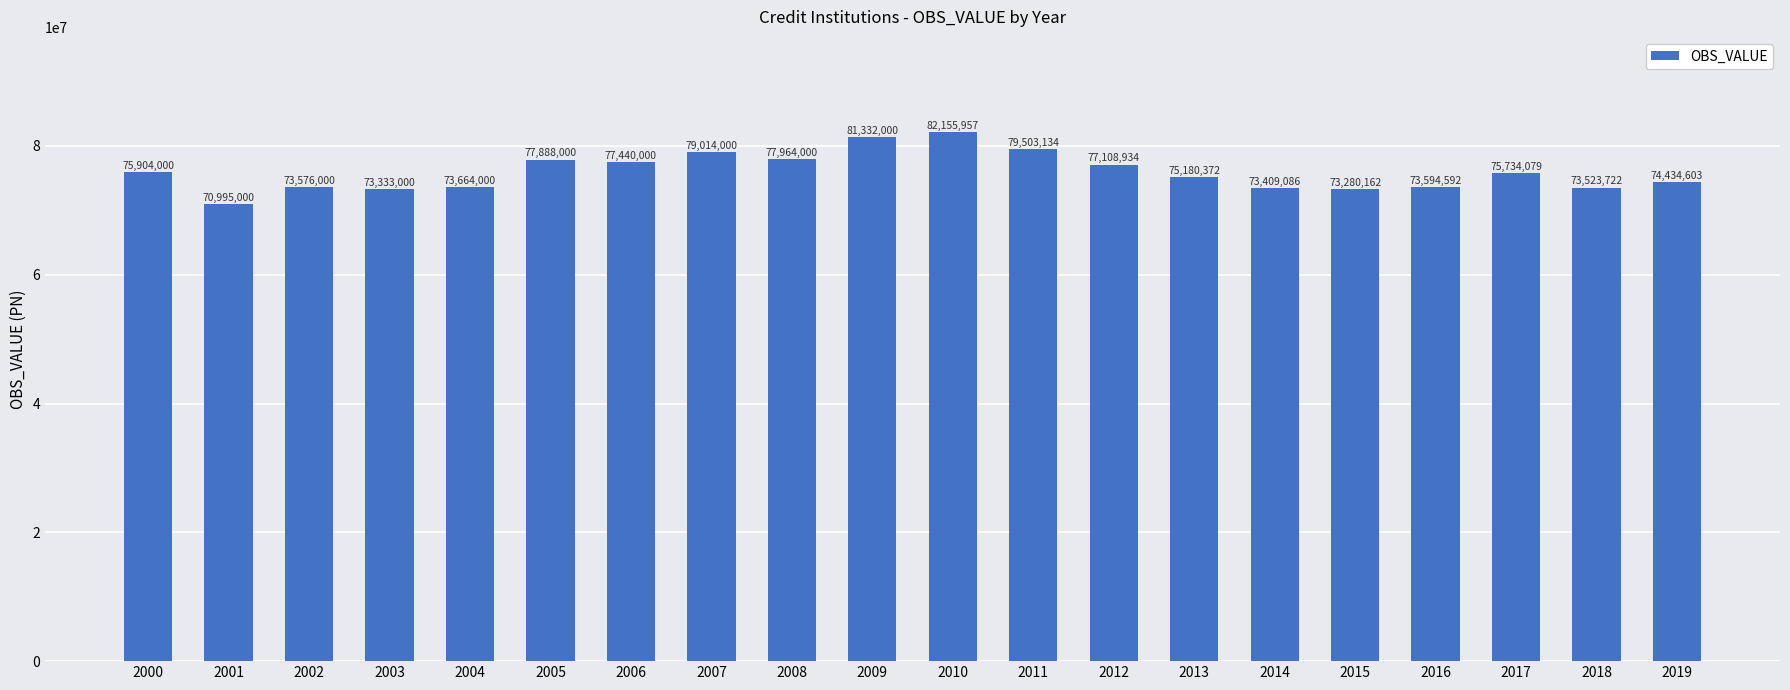

At which category does the chart reach its minimum across all series?

2001